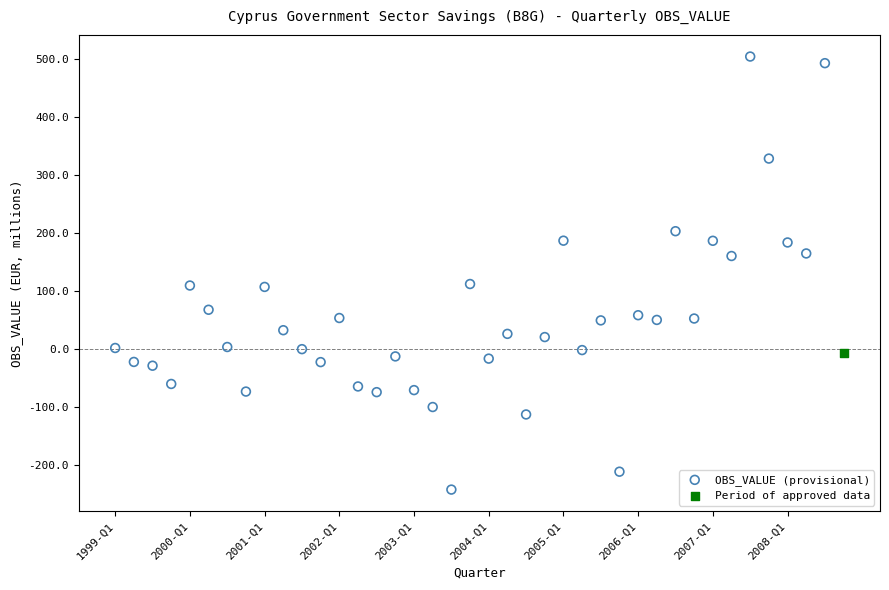

What are all the series names shown in the legend?

OBS_VALUE (provisional), Period of approved data